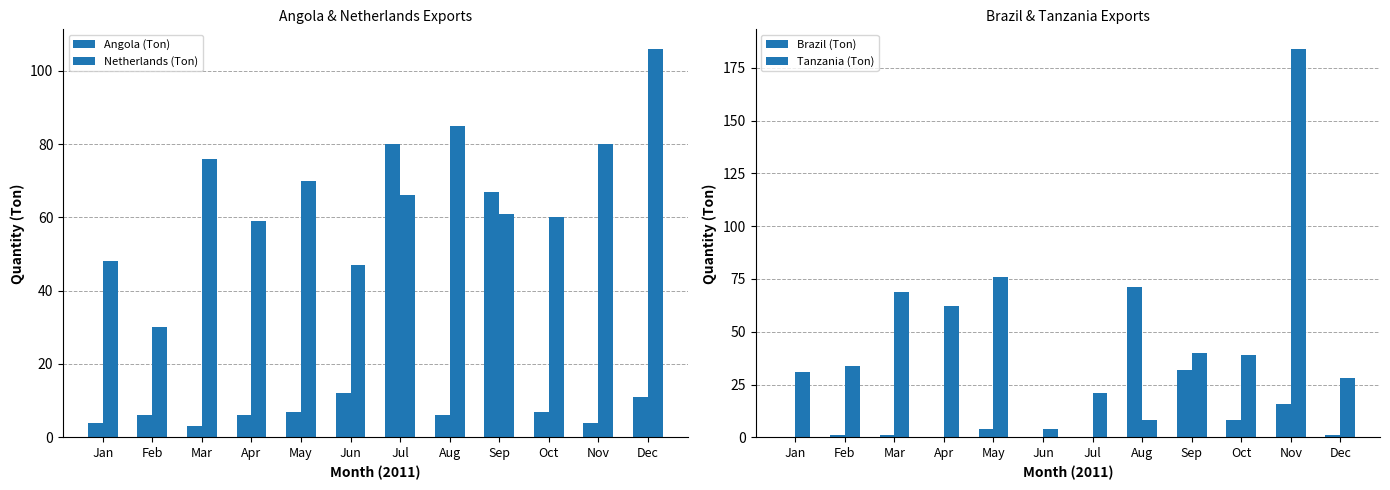

What is the sum of all Angola (Ton) values?

213